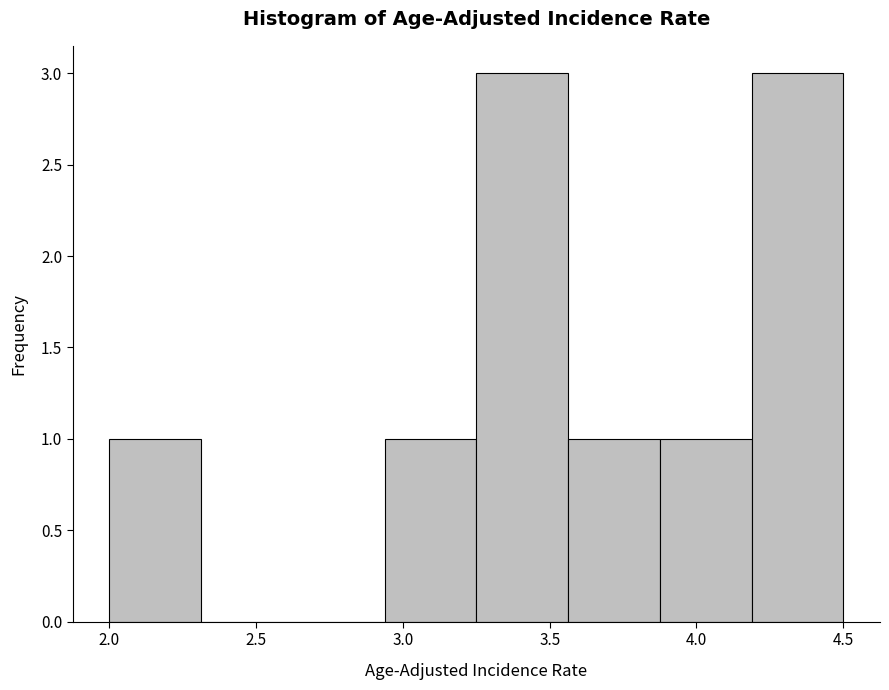

What is the height of the bar covering 2.00 to 2.30 on the x-axis? Neither the bar edges nor the heights are printed on the chart, so give them approximately, as read against the axes.

1